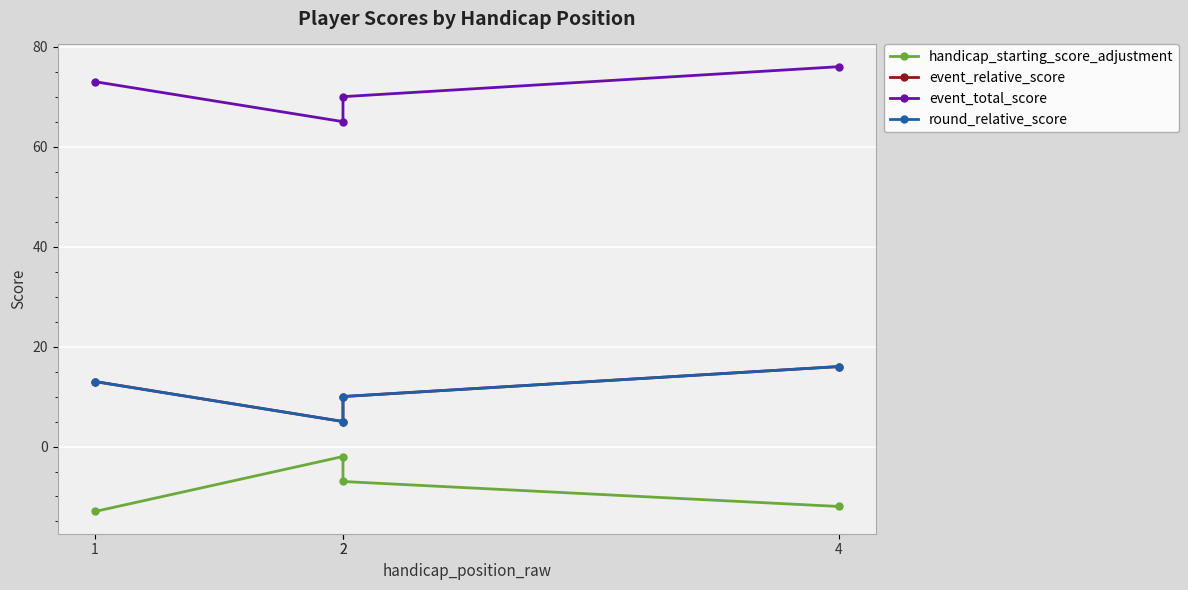

True or false: event_total_score and round_relative_score cross at least once.

False